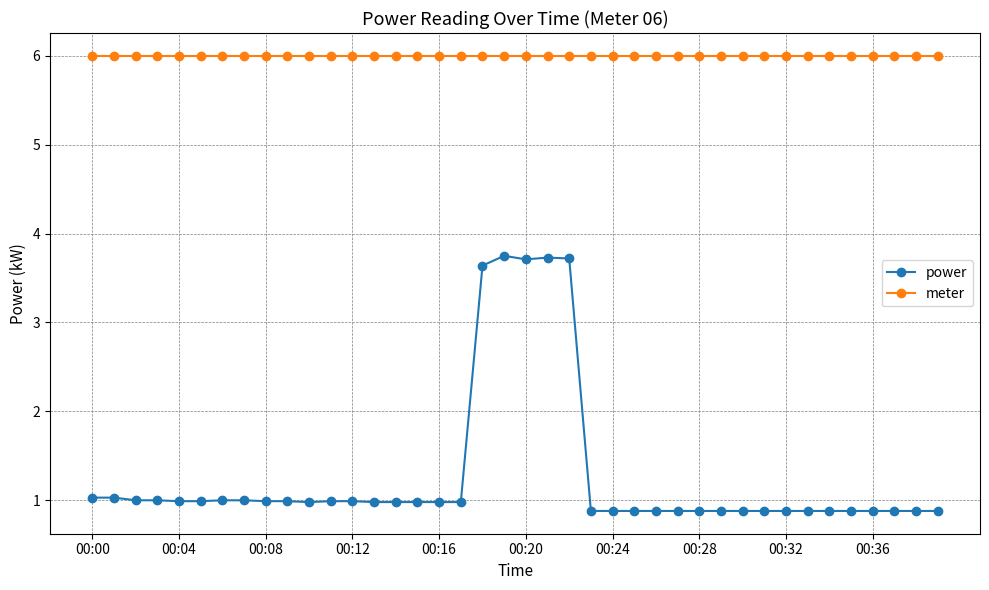

Rank the series by their maximum value, from lowest to highest.

power, meter